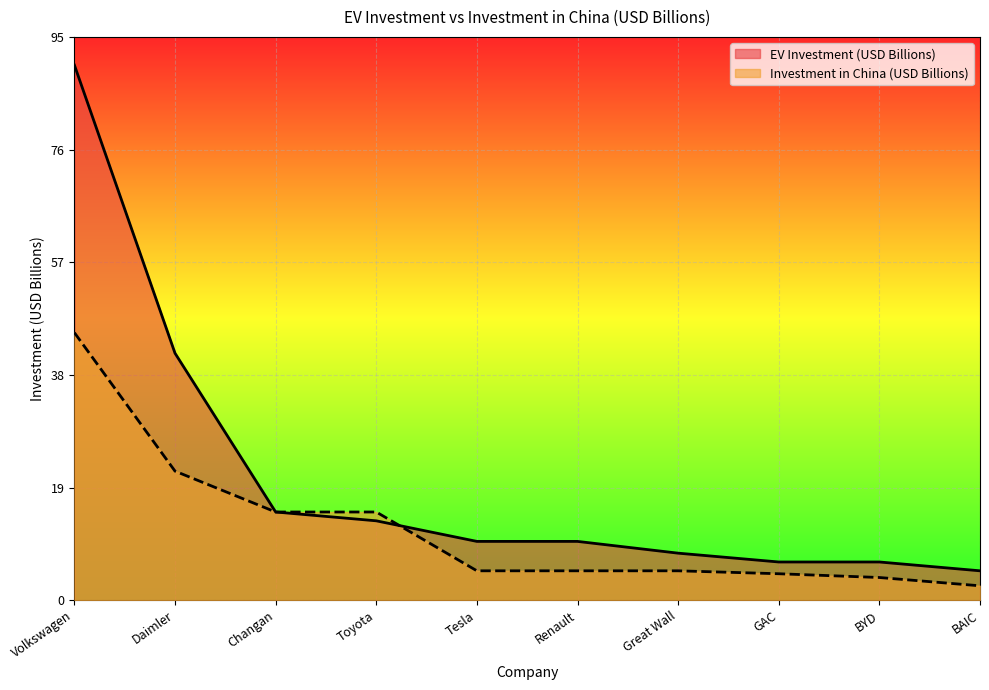

Which series has the widest spread of values?

EV Investment (USD Billions)